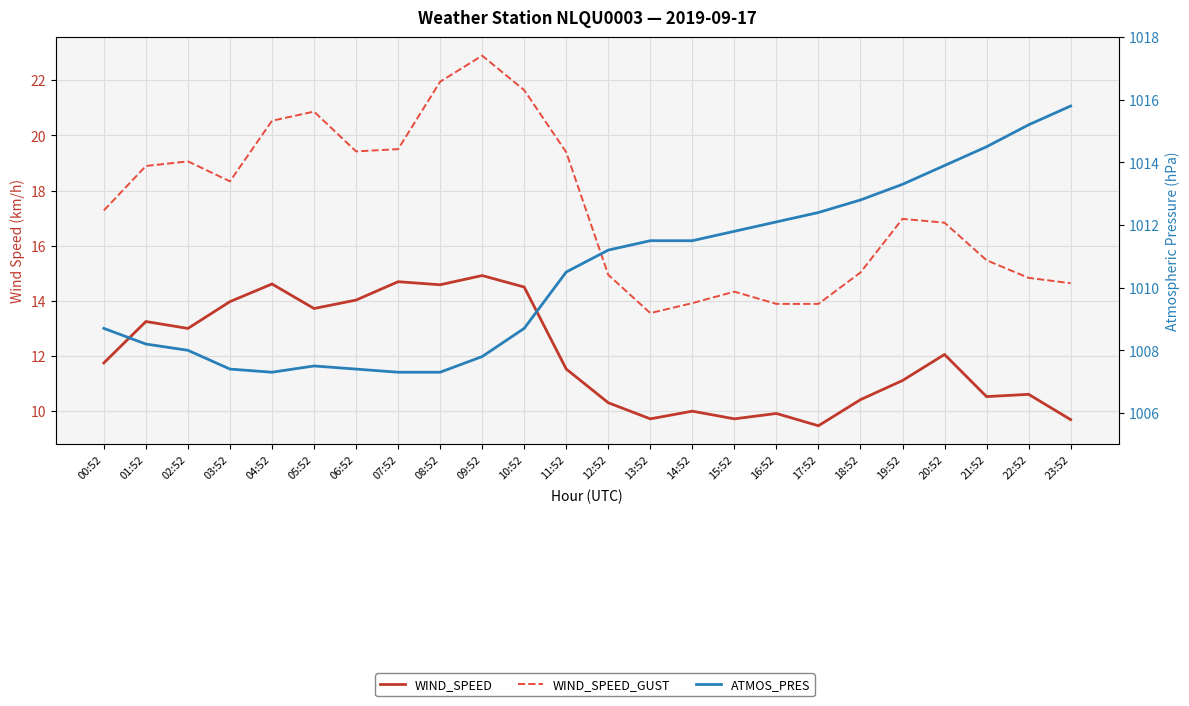

Which category has the lowest value in the WIND_SPEED_GUST series?

13:52